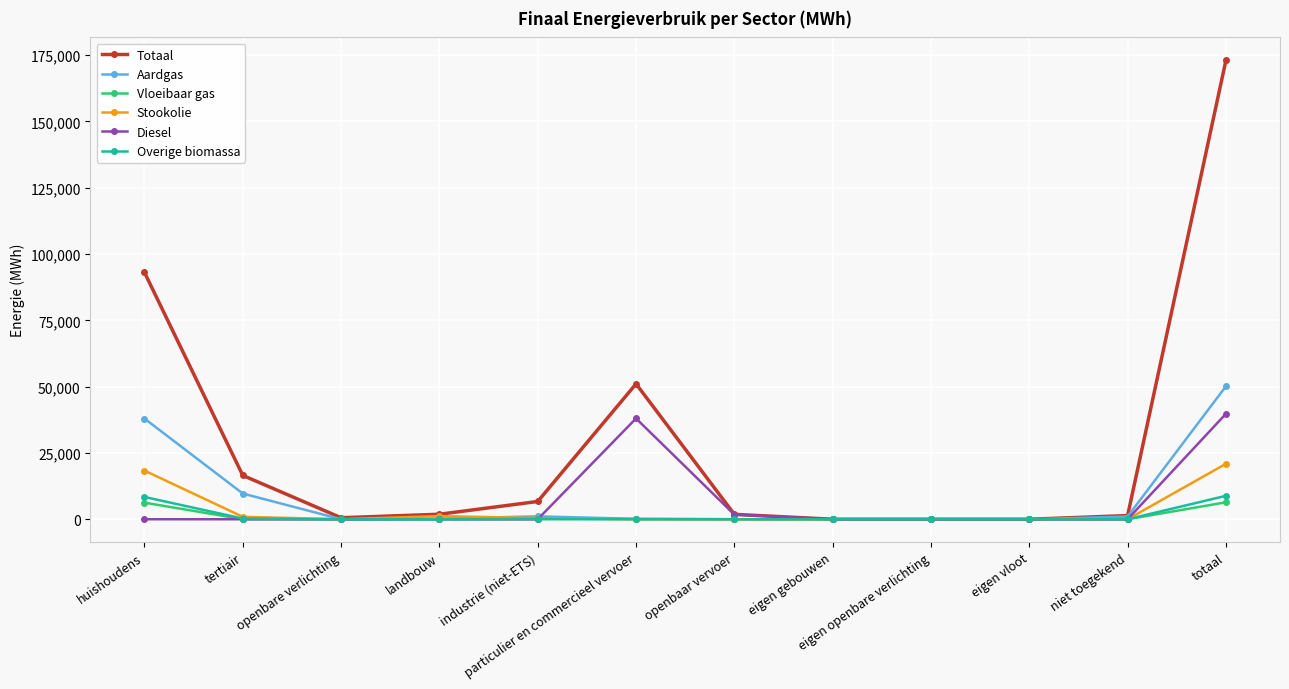

Which label corresponds to the largest value in the chart?

totaal